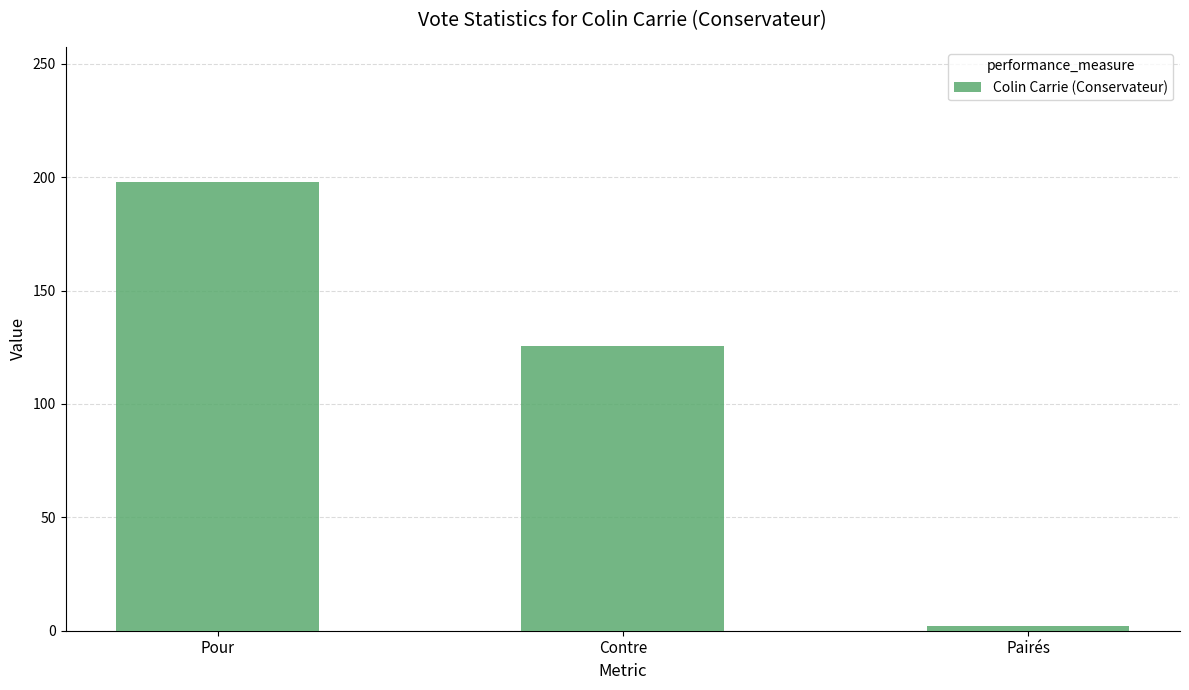

At which category does the chart reach its peak across all series?

Pour